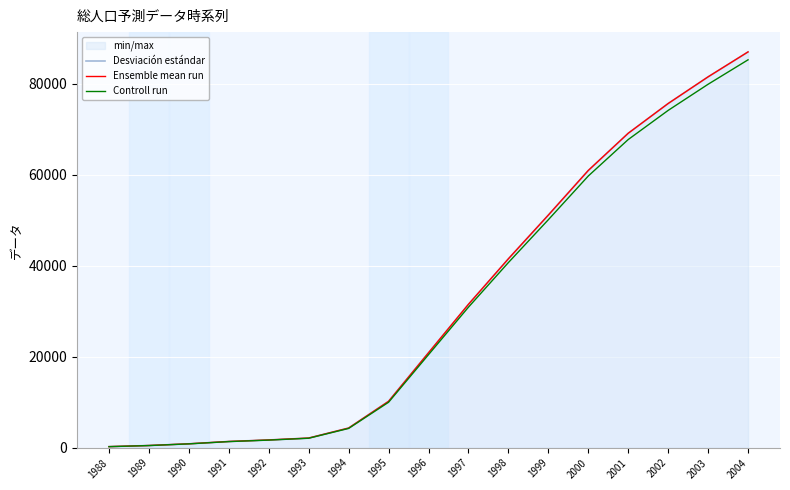

Which series has the widest spread of values?

Desviación estándar